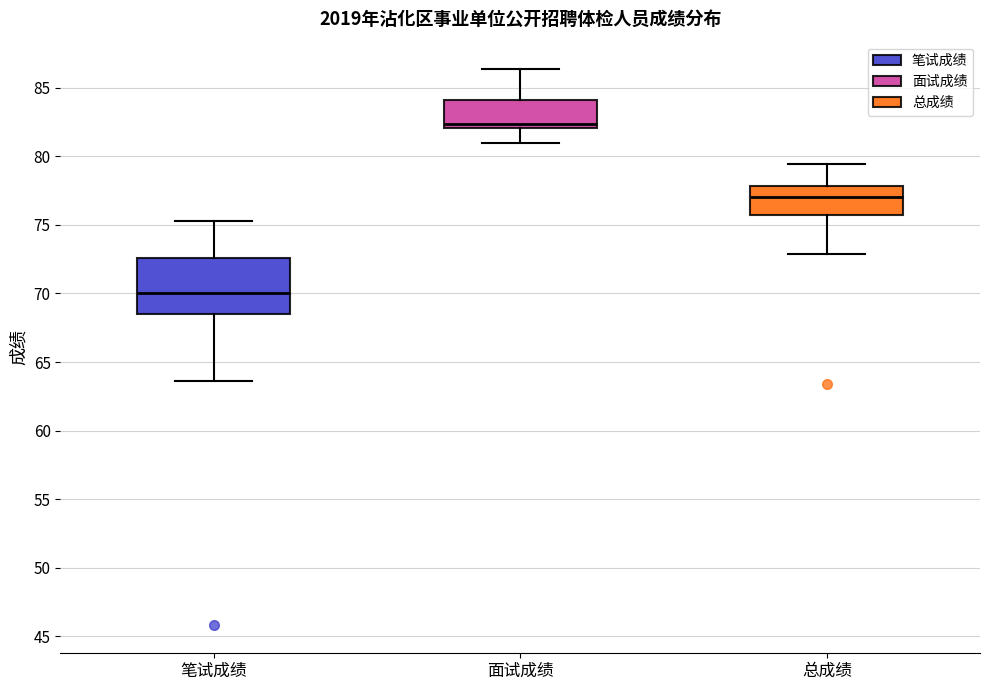

Where does the lower whisker of the box for 总成绩 end on the y-axis? The values are not printed on the chart, so give them approximately, as read against the axis.

73.0